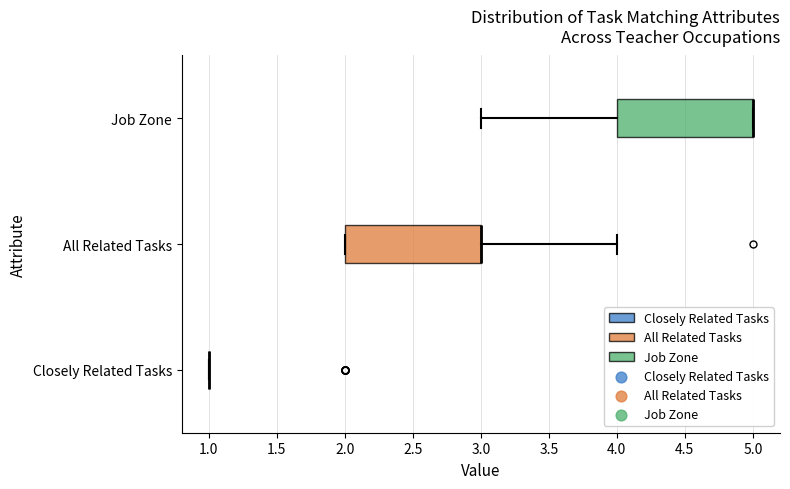

Reading bottom to top, read every box against the x-axis: the position of its median line, the range the box covers, and the ends of its whiskers. The values are not printed on the chart, so give them approximately, as read against the axis.

Closely Related Tasks: box collapsed to a line at 1, whiskers 1 to 1
All Related Tasks: median 3 (drawn on the box's right edge), box 2 to 3, whiskers 2 to 4
Job Zone: median 5 (drawn on the box's right edge), box 4 to 5, whiskers 3 to 5